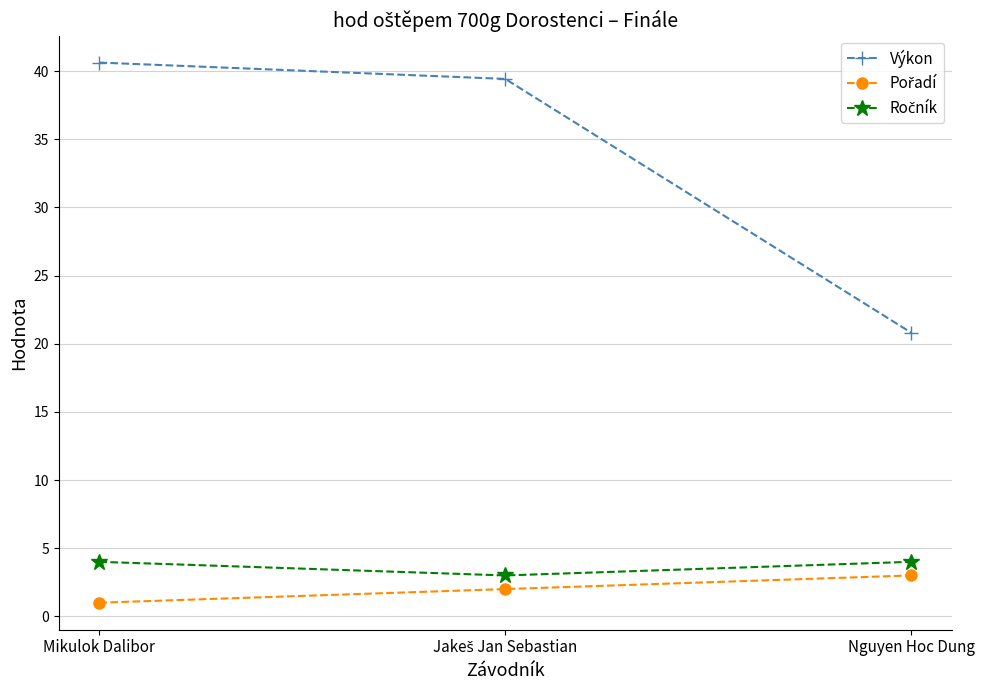

How many categories are shown in the chart?

3